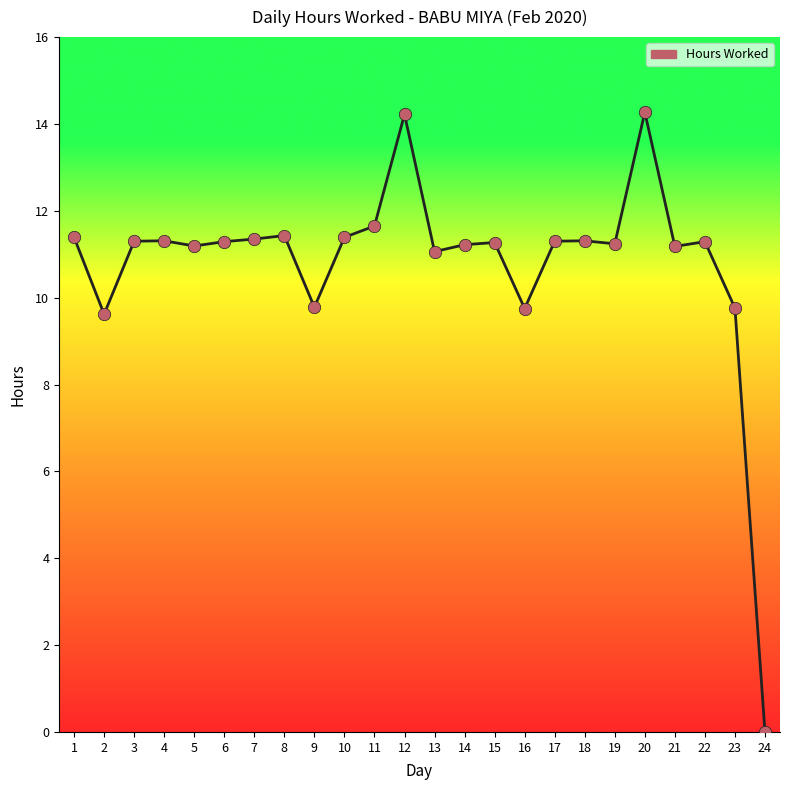

What is the change in value from 1 to 12?

+2.8